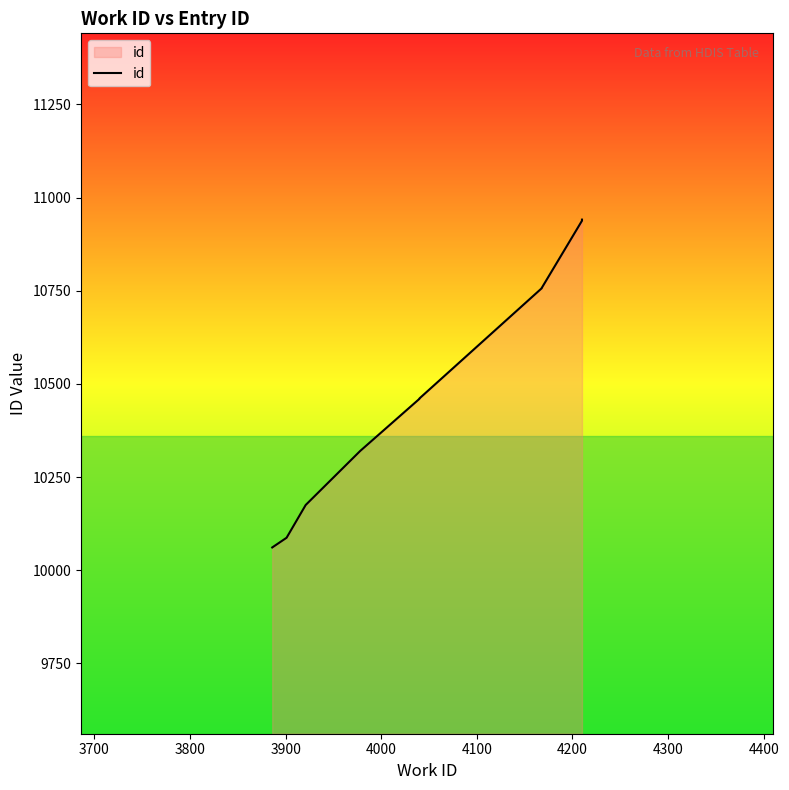

What is the value of the 8th point from the left?

10758